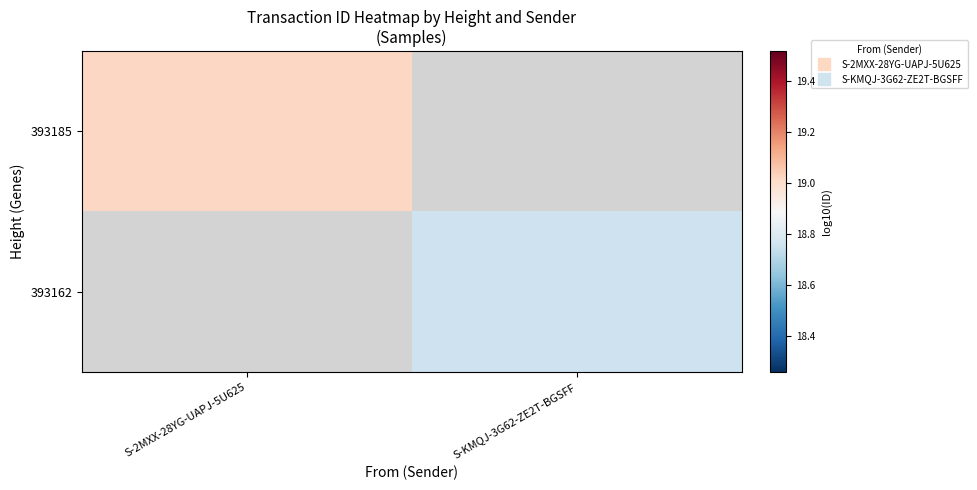

List the labels in order of 393162 value, smallest first.

S-2MXX-28YG-UAPJ-5U625, S-KMQJ-3G62-ZE2T-BGSFF